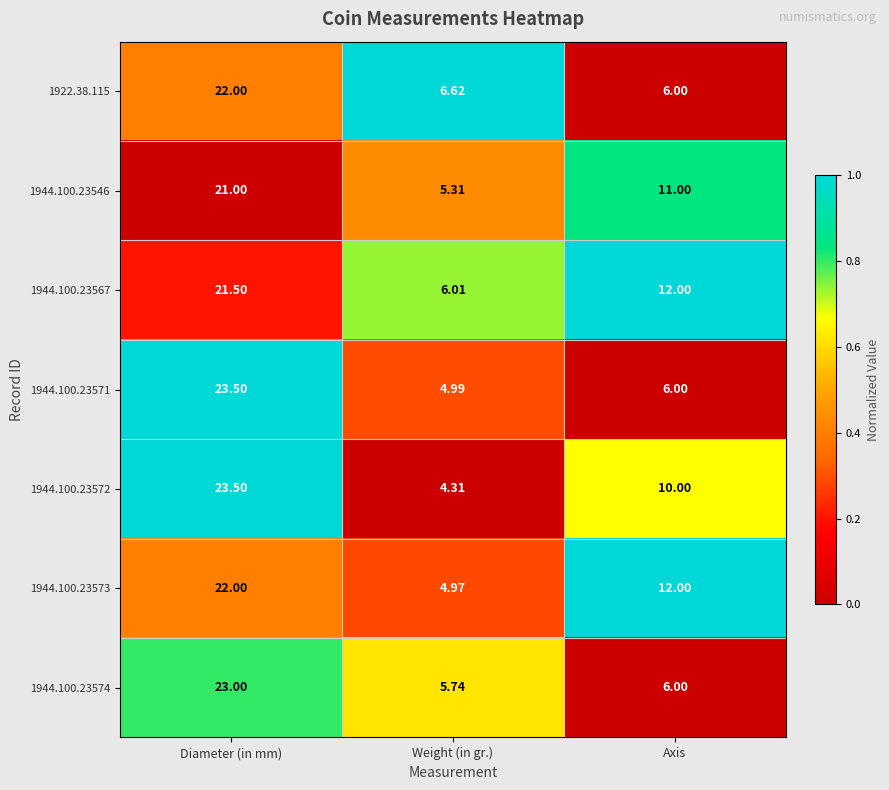

How many data points in 1944.100.23571 are less than 6?

1